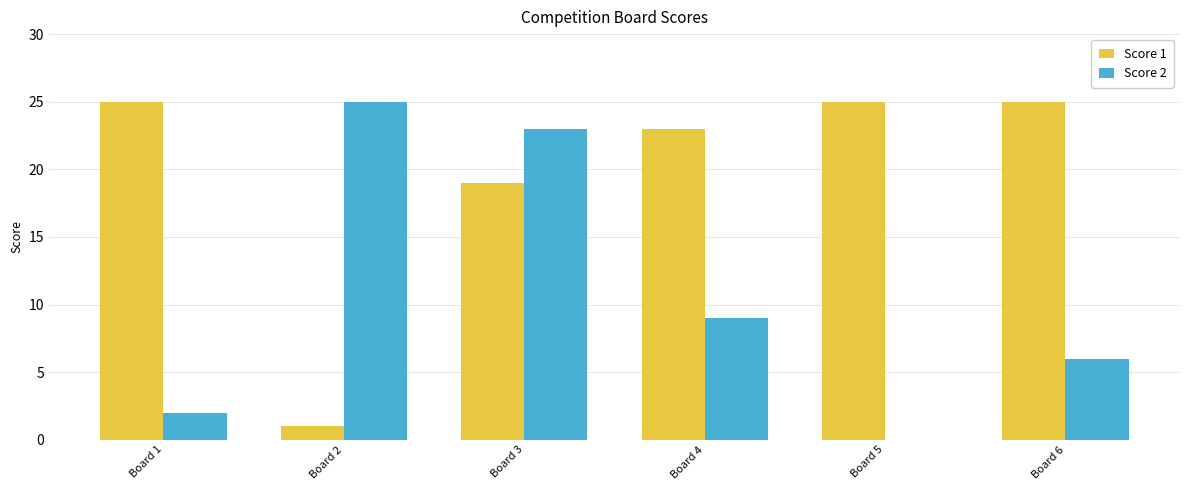

Is the value of Score 1 at Board 6 greater than the value of Score 2 at Board 1?

Yes